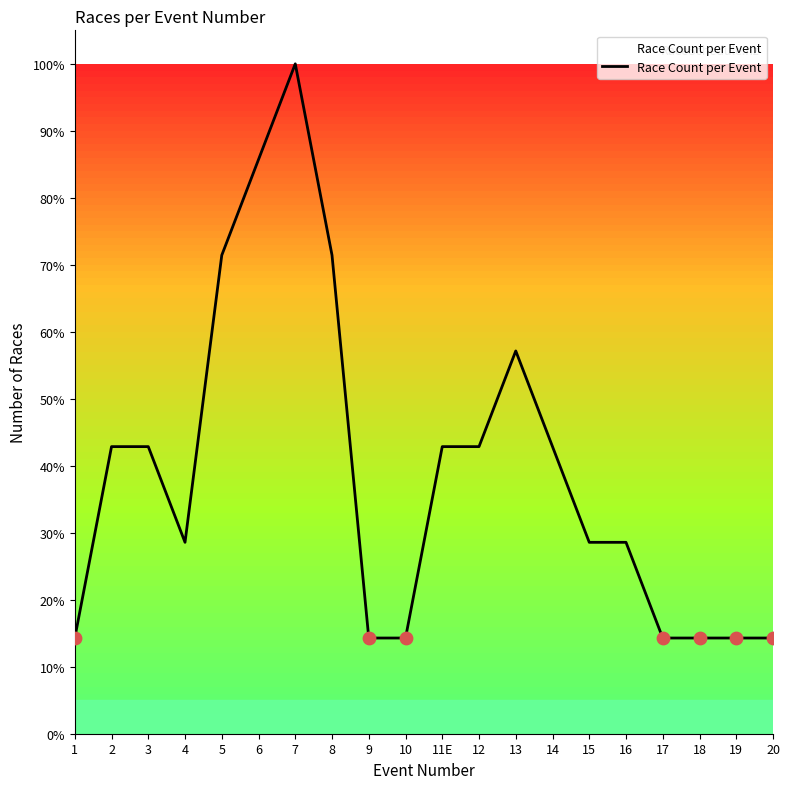

What is the ratio of the value at 18 to the value at 3?

0.3